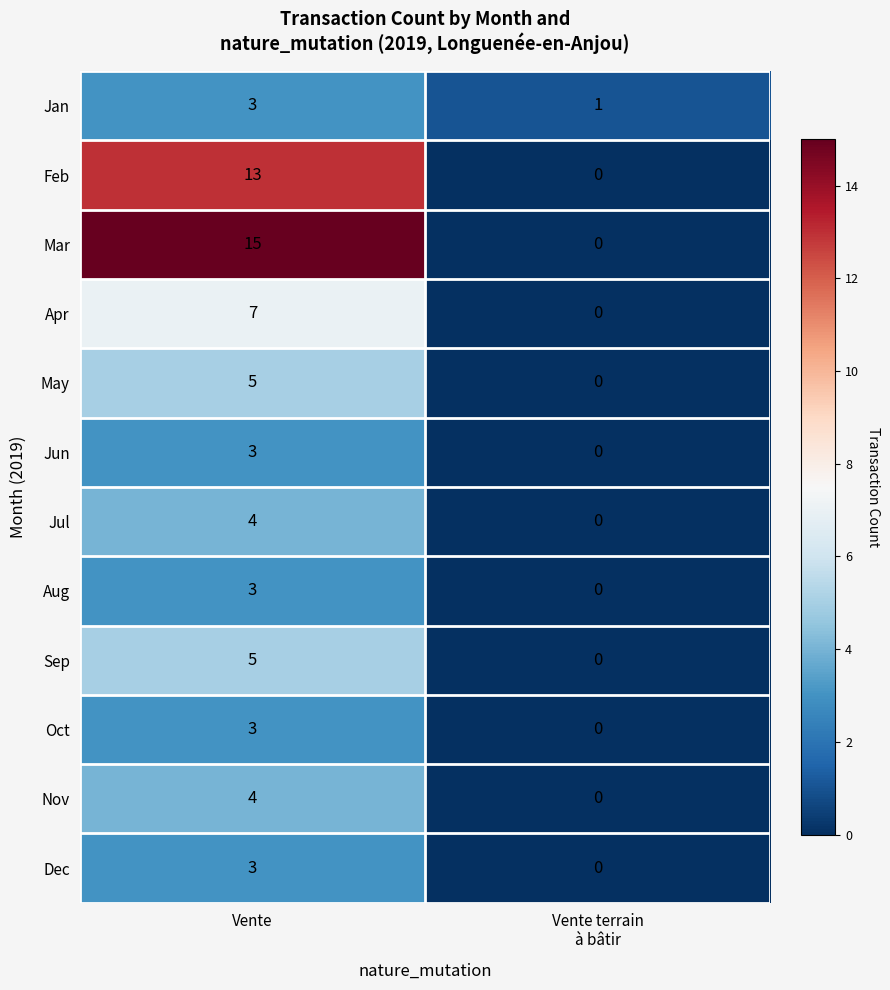

What is the difference between the highest and lowest values at Vente?

12